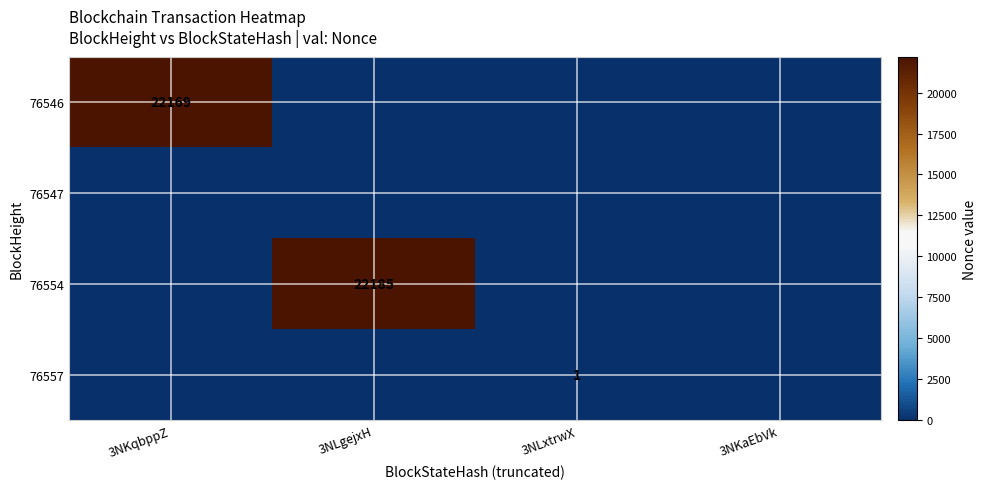

Count the number of categories in the chart.

4